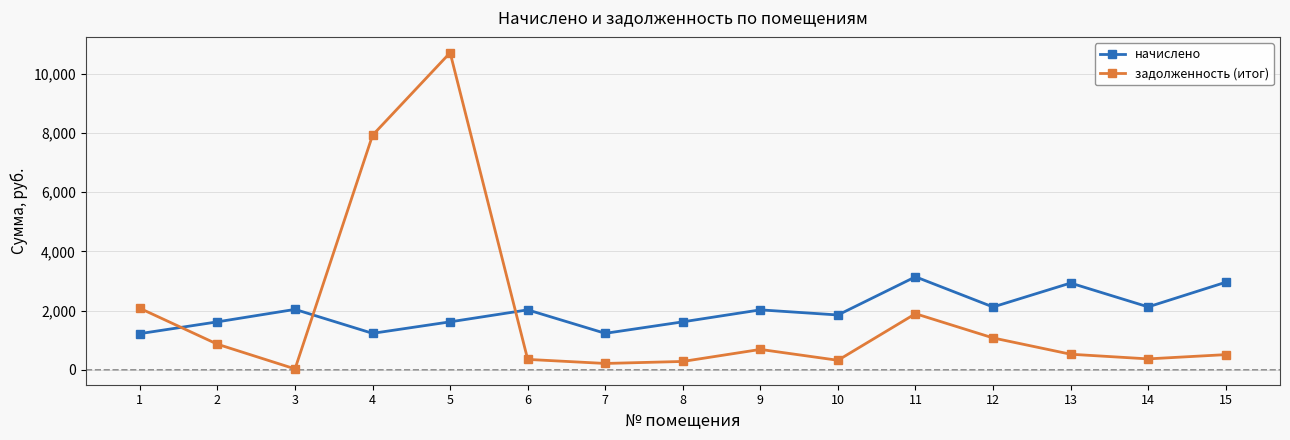

What are all the series names shown in the legend?

начислено, задолженность (итог)